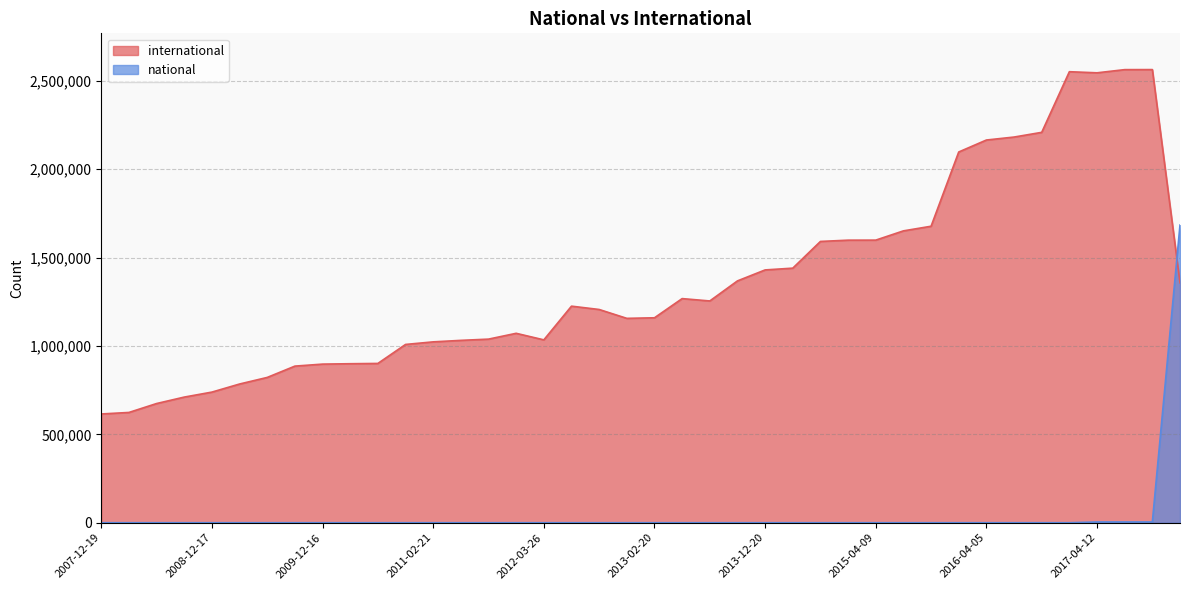

What is the difference between the highest and lowest values at 2009-06-17?

822102